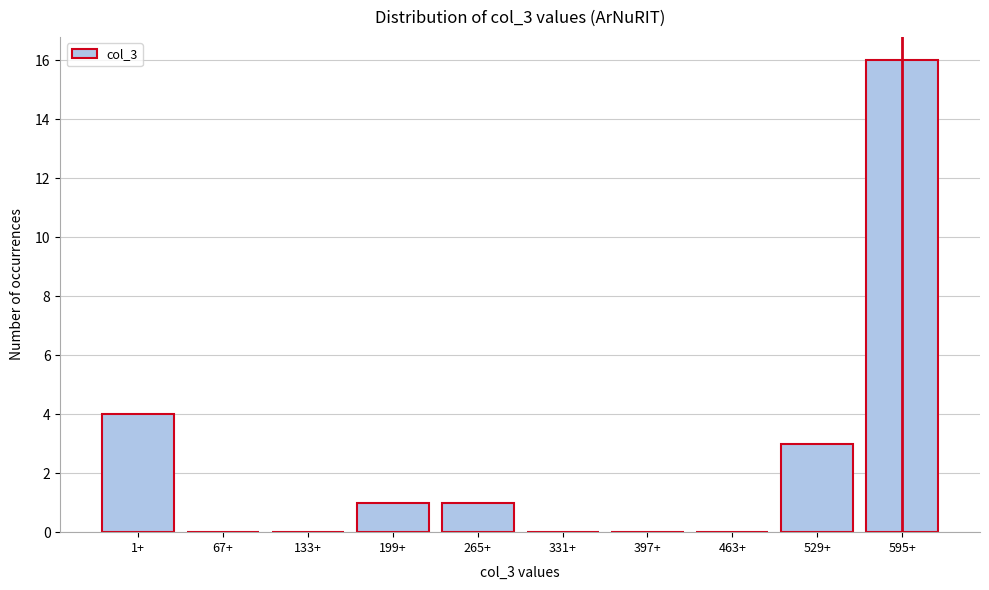

Reading right to left, what are all the values shown in this chart?

595+=16	529+=3	463+=0	397+=0	331+=0	265+=1	199+=1	133+=0	67+=0	1+=4